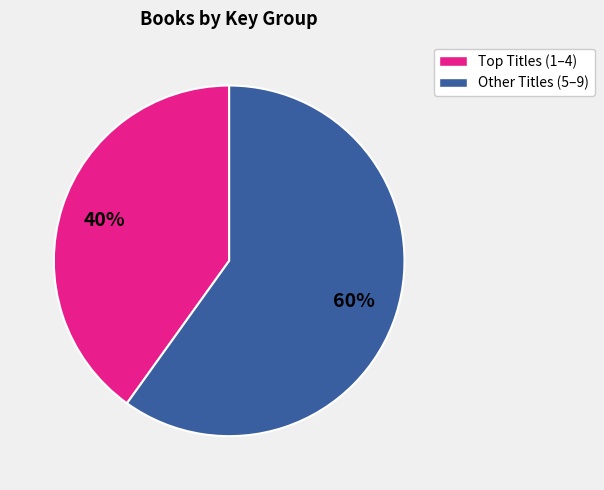

To the nearest percent, what is the difference between the largest and smallest slice percentages?

20%